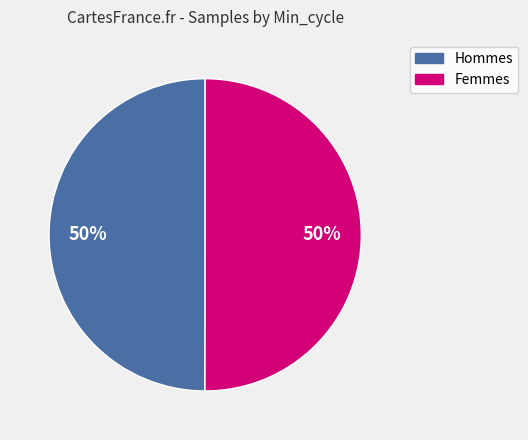

To the nearest percent, what is the average slice percentage?

50%